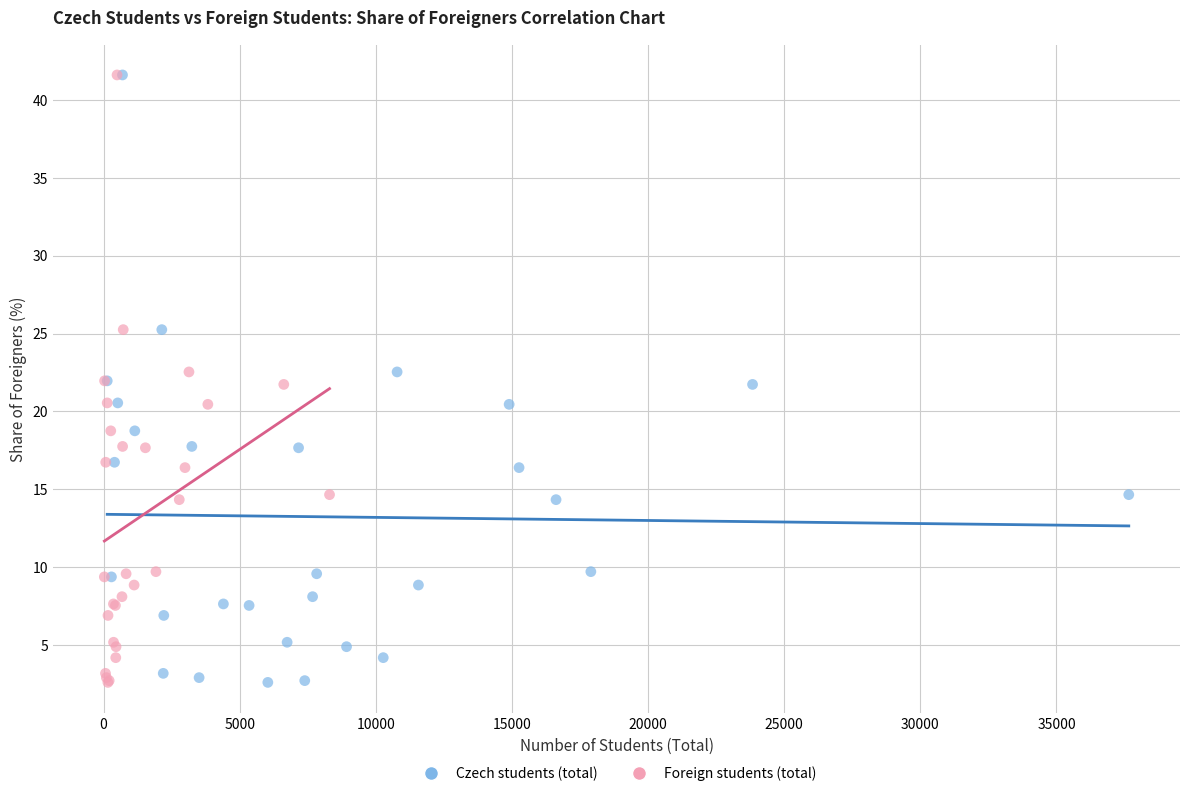

What are all the series names shown in the legend?

Czech students (total), Foreign students (total)